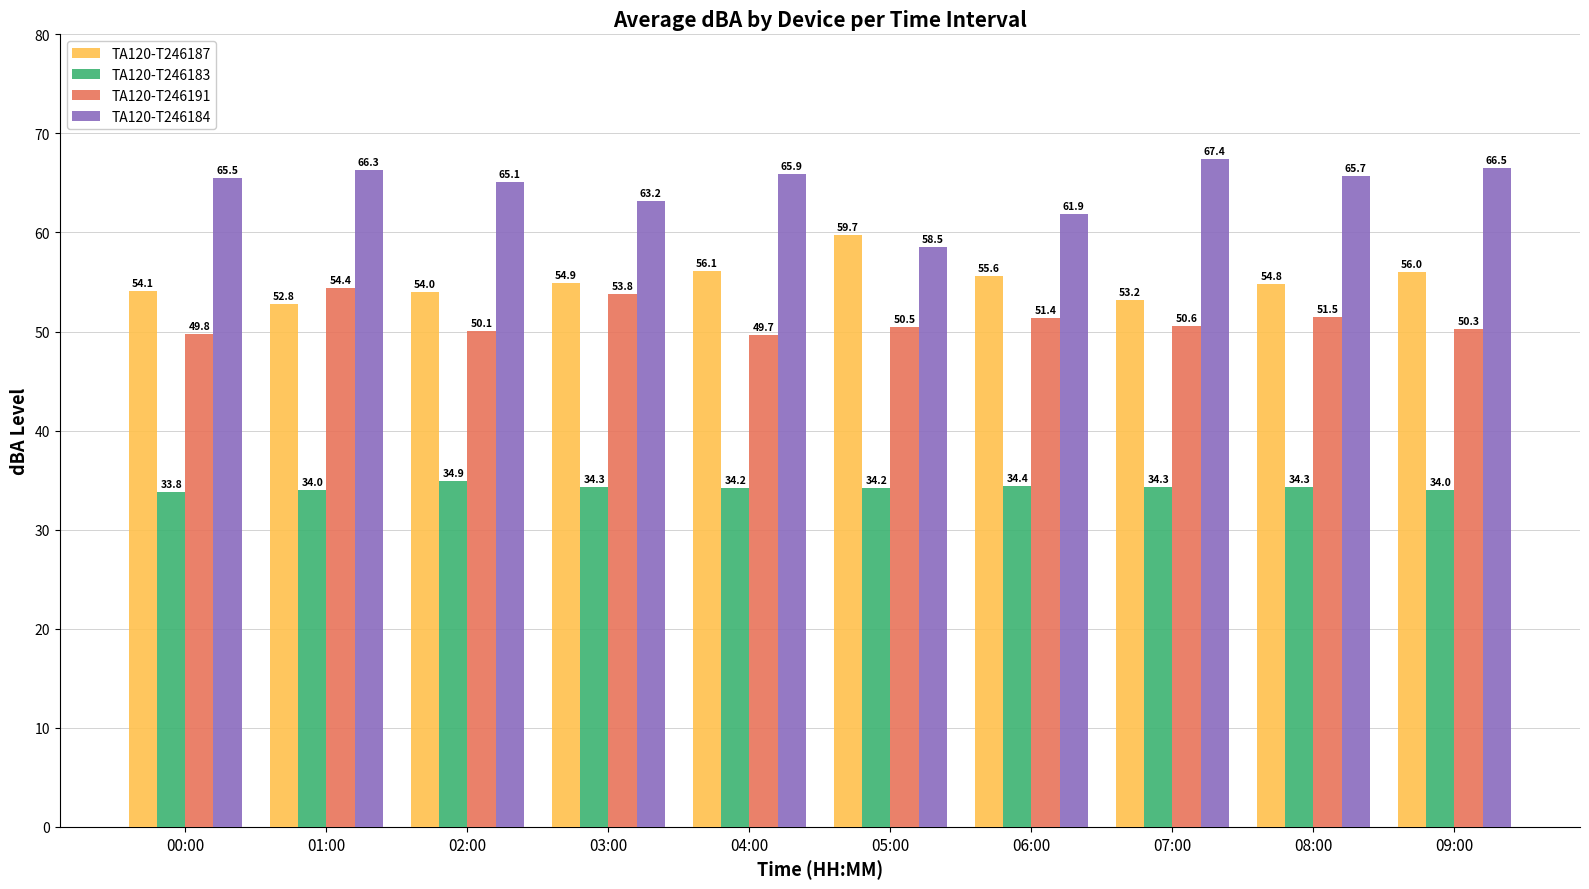

What is the greatest value displayed?

67.4